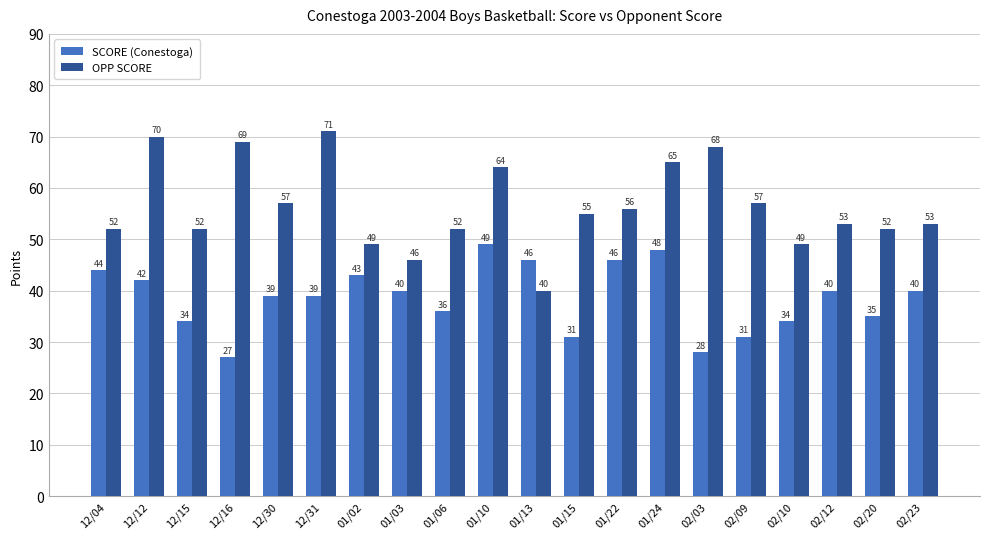

What is the greatest value displayed?

71